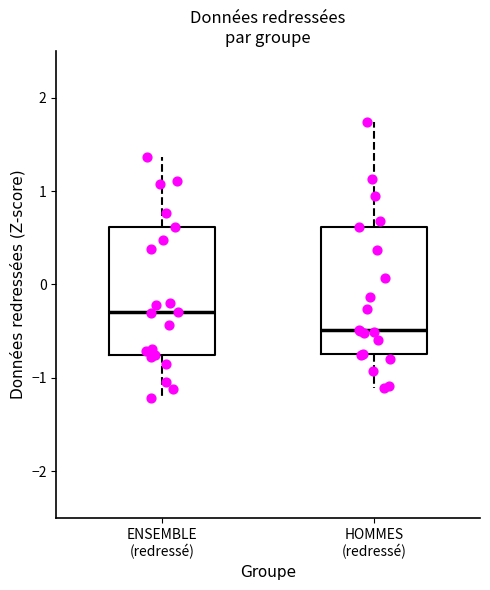

Where is the upper edge of the box for ENSEMBLE (redressé) on the y-axis? The values are not printed on the chart, so give them approximately, as read against the axis.

0.6